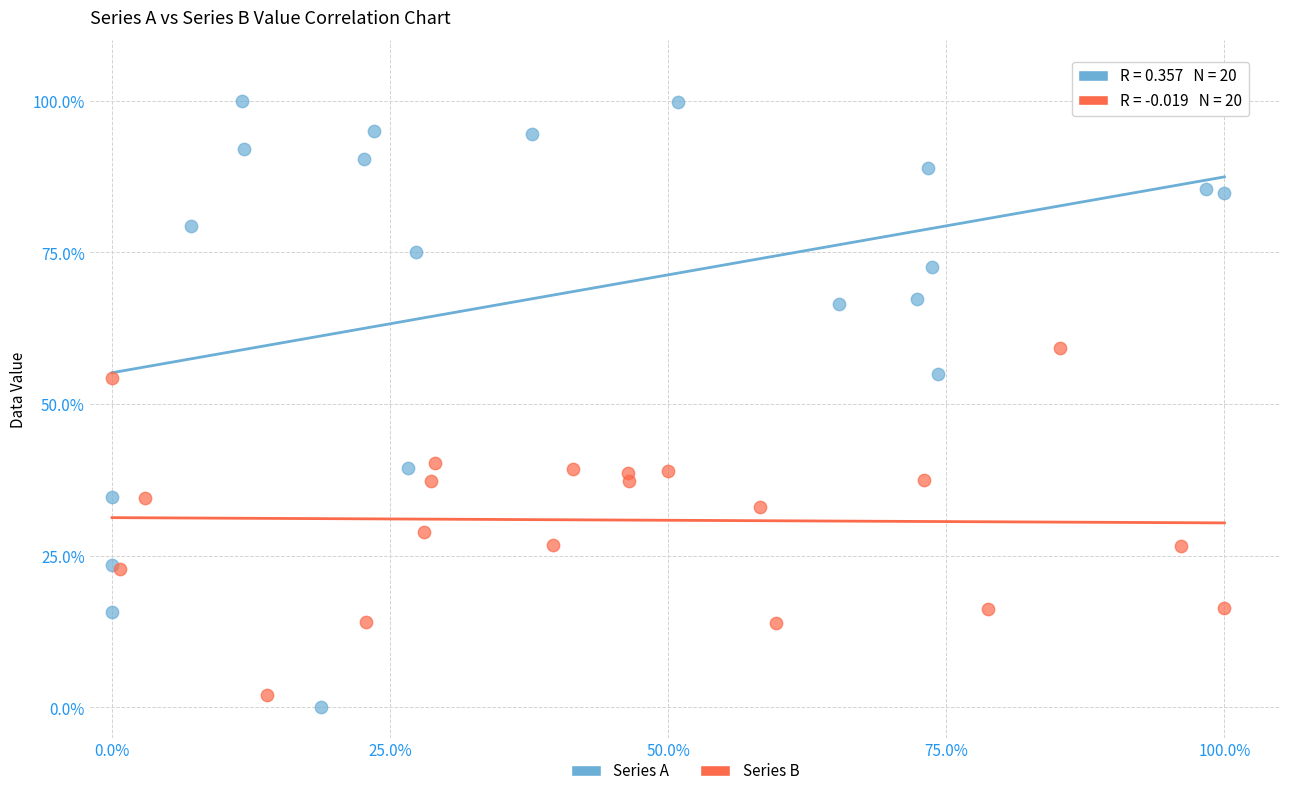

Which series reaches the minimum Y coordinate?

Series A